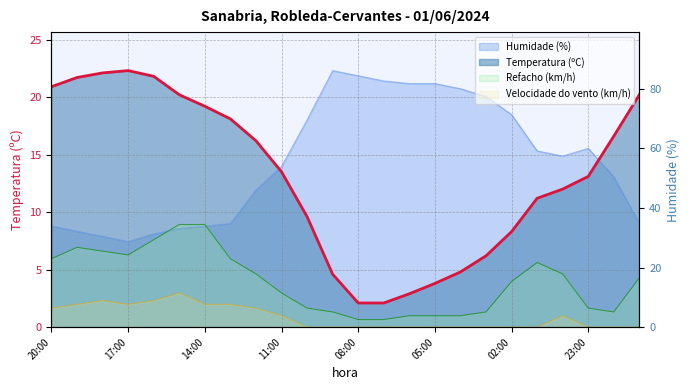

Which category has the lowest value in the Humidade (%) series?

17:00